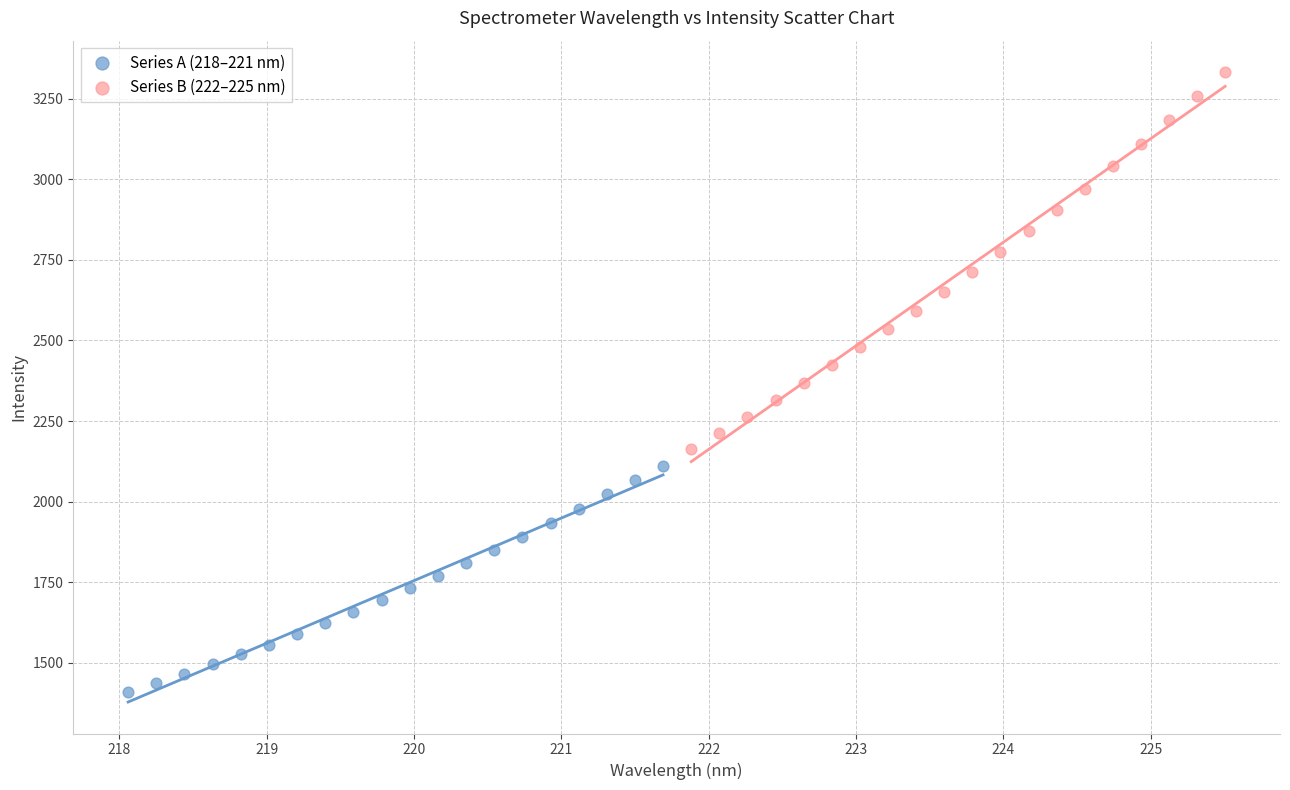

What are all the series names shown in the legend?

Series A (218–221 nm), Series B (222–225 nm)